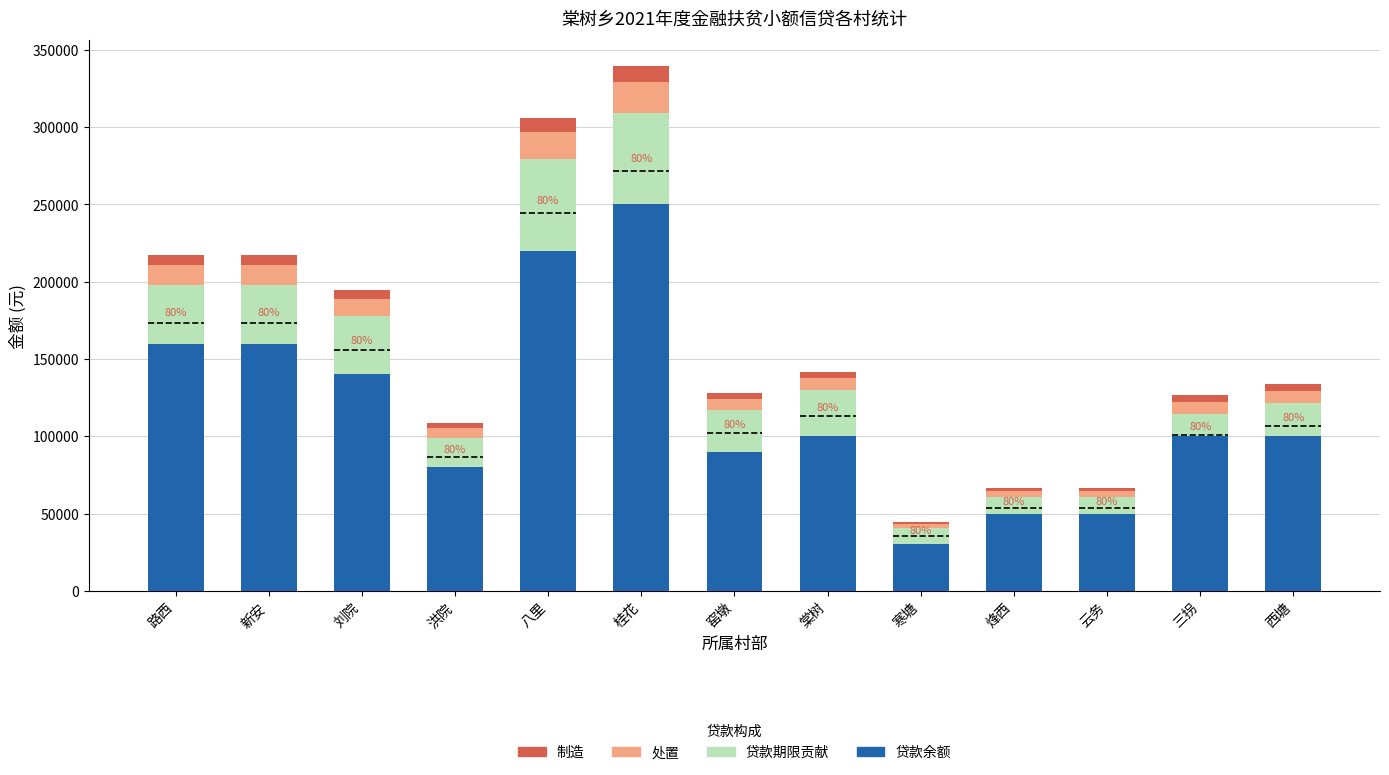

Is it true that 贷款余额 equals 227175 at 路西?

False